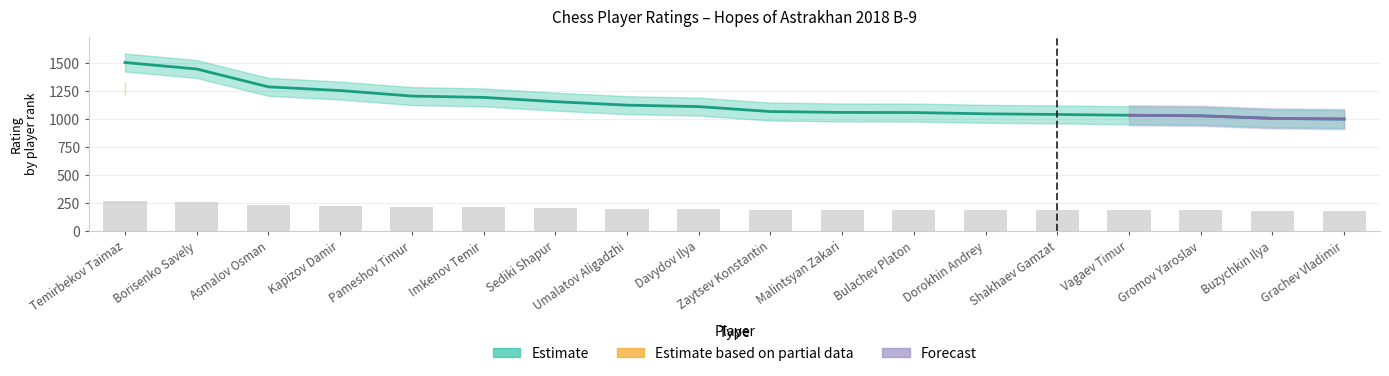

What is the change in value from Borisenko Savely to Shakhaev Gamzat?

-405